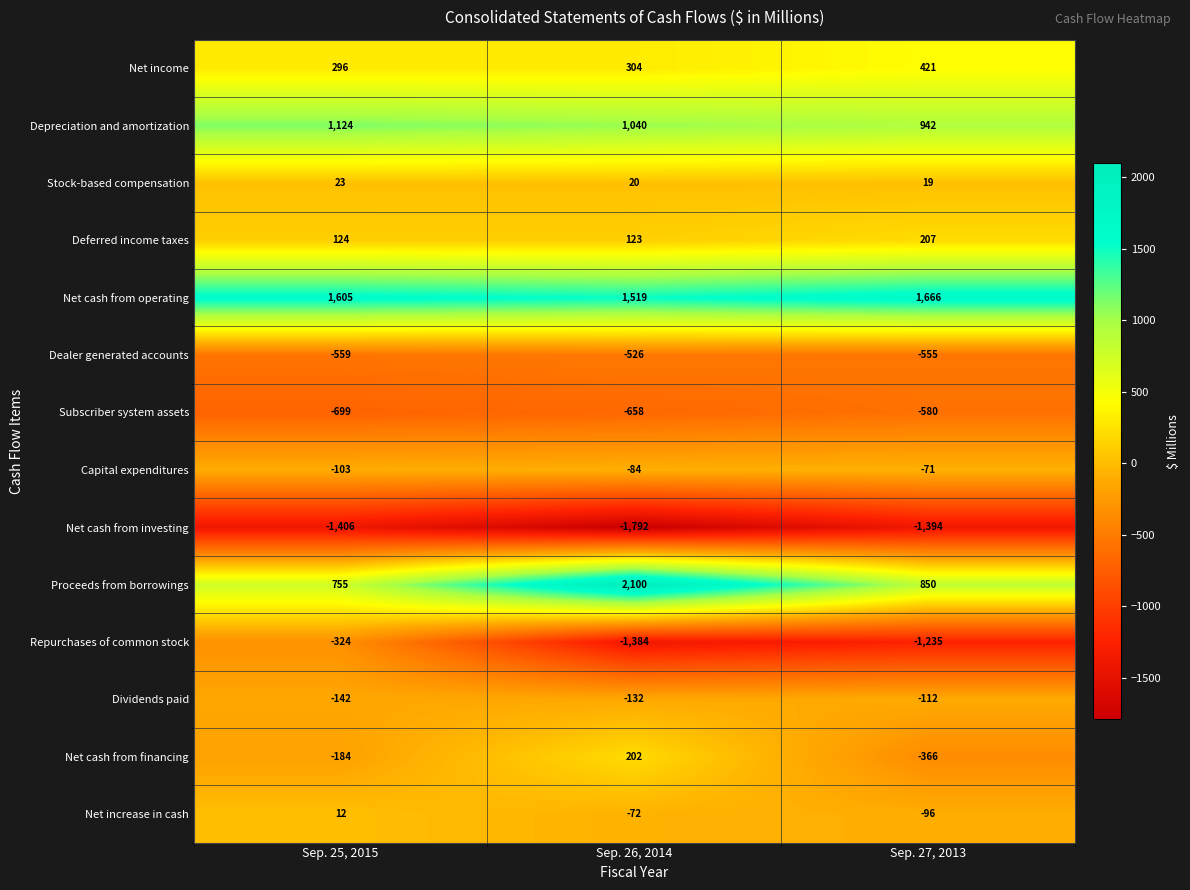

The value of Net cash from operating at Sep. 27, 2013 is 2343. True or false?

False